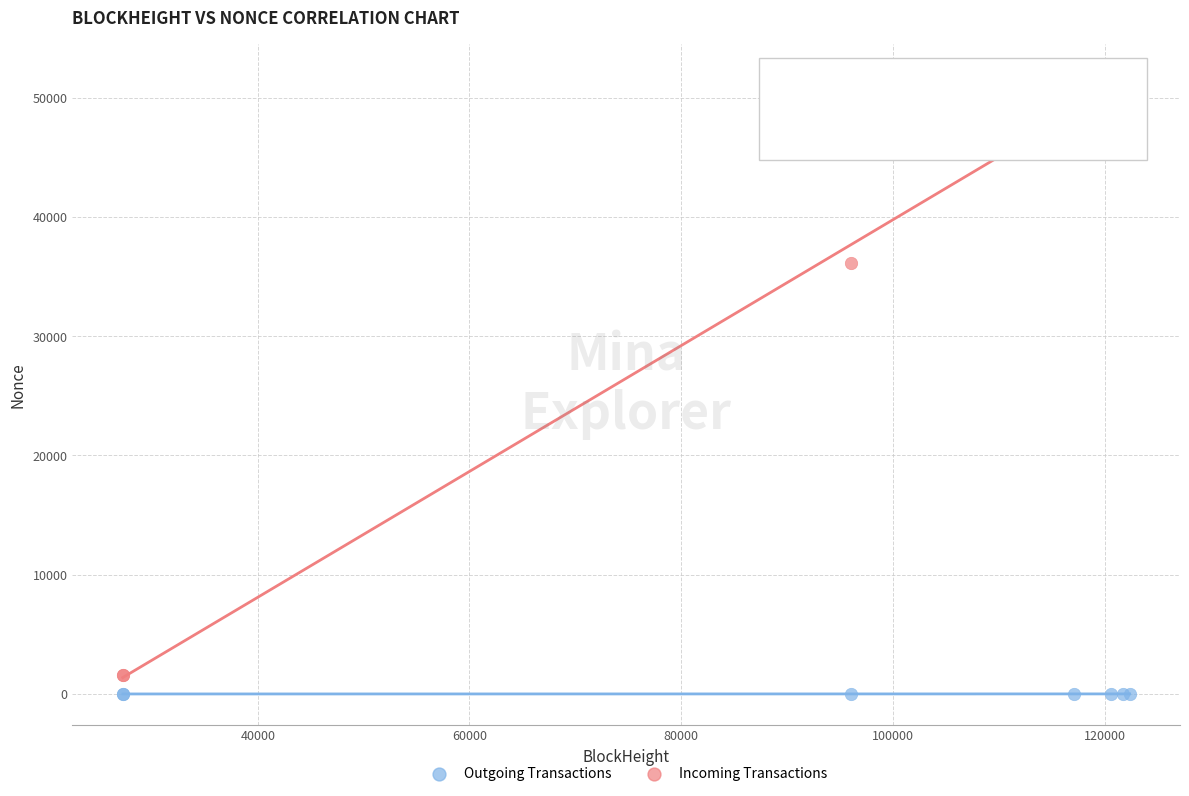

Which series contains the lowest Y value?

Outgoing Transactions